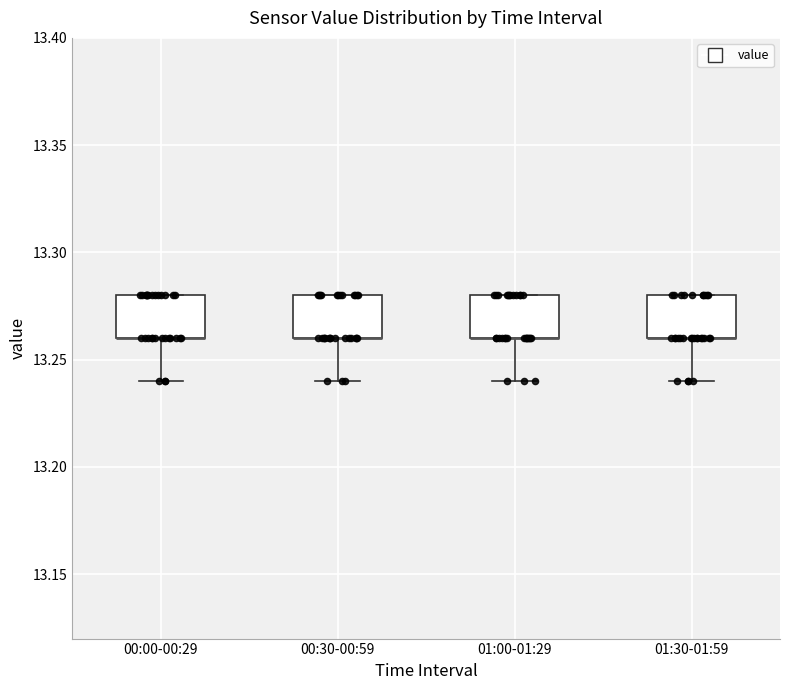

Where does the lower whisker of the box for 00:30-00:59 end on the y-axis? The values are not printed on the chart, so give them approximately, as read against the axis.

13.24